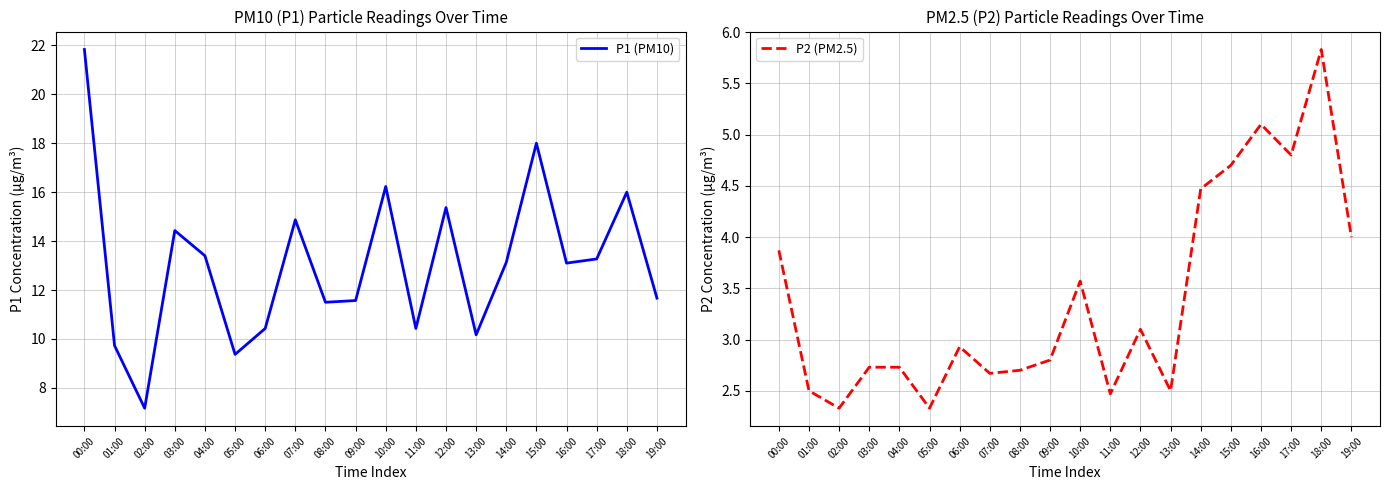

What position from the right is 09:00?

11